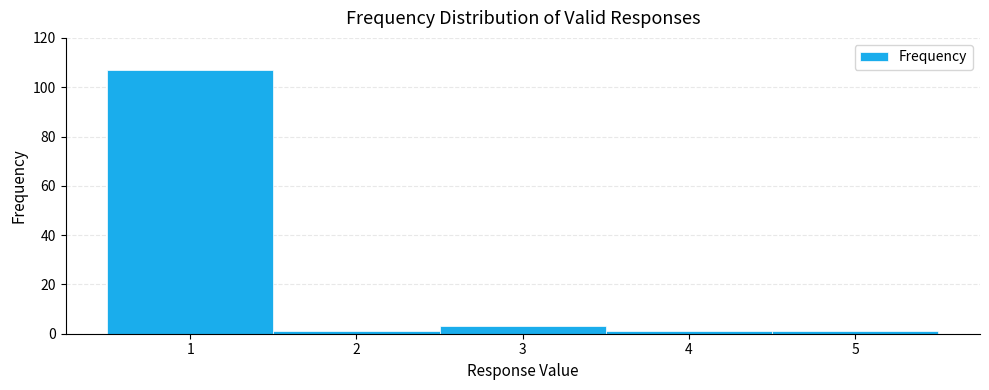

Reading left to right, transcribe this chart: for each bar, give the range it covers on the x-axis and its height. The values are not printed on the chart, so give them approximately, as read against the axis.

0.5 to 1.5: 108
1.5 to 2.5: under 2
2.5 to 3.5: 4
3.5 to 4.5: under 2
4.5 to 5.5: under 2